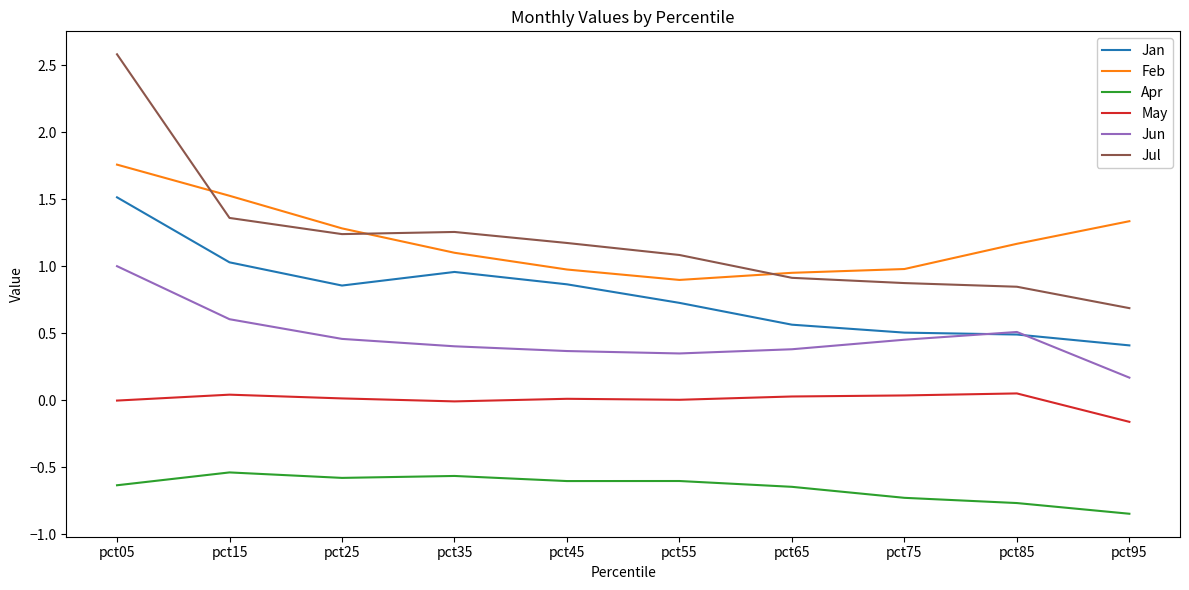

Between pct15 and pct95, which series saw the biggest shift?

Jul